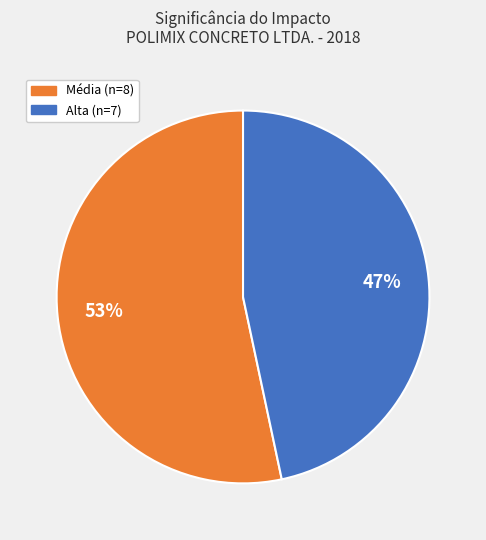

Does any single category account for the majority?

Yes